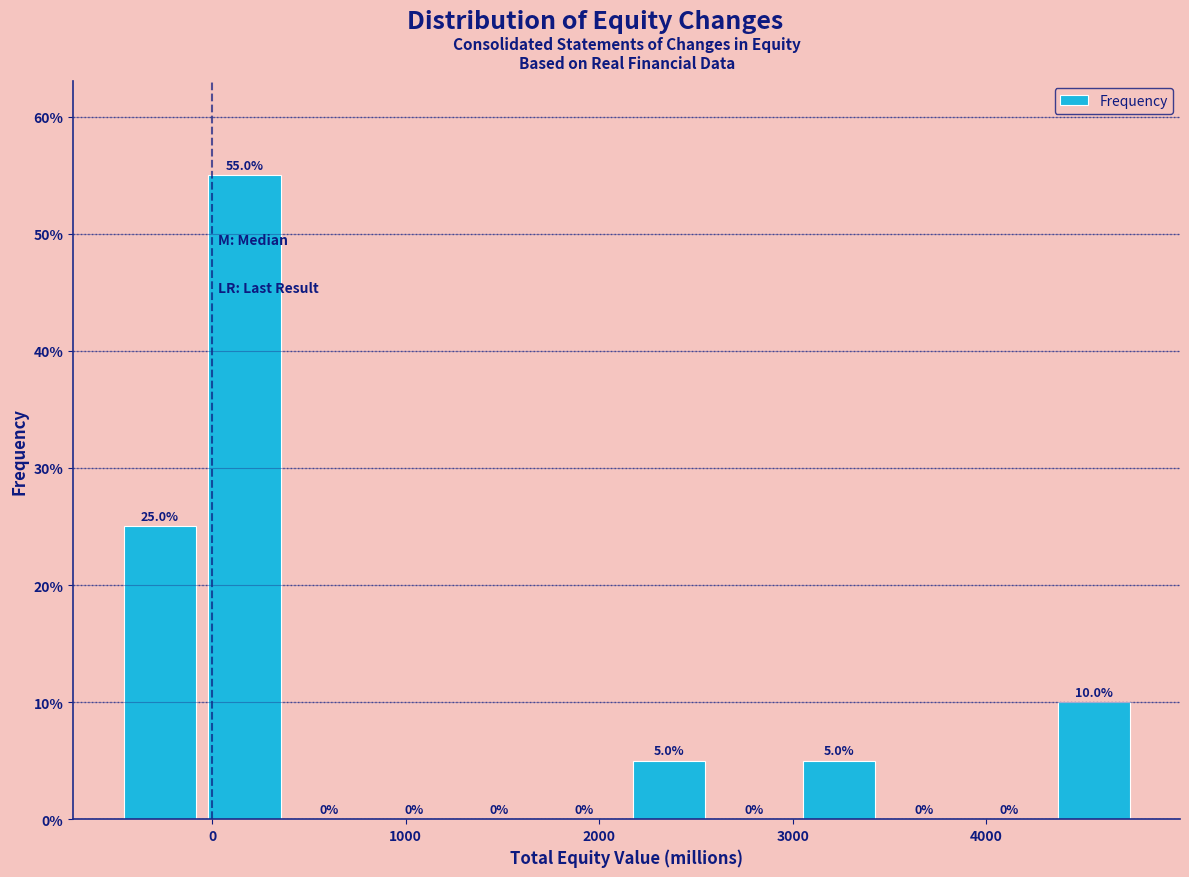

Reading left to right, transcribe this chart: for each bar, give the range it covers on the x-axis and its height. The bar edges are not printed on the chart, so give them approximately, as read against the axis.

-500 to -100: 25.0
-100 to 400: 55.0
400 to 800: 0.0
800 to 1300: 0.0
1300 to 1700: 0.0
1700 to 2100: 0.0
2100 to 2600: 5.0
2600 to 3000: 0.0
3000 to 3500: 5.0
3500 to 3900: 0.0
3900 to 4300: 0.0
4300 to 4800: 10.0